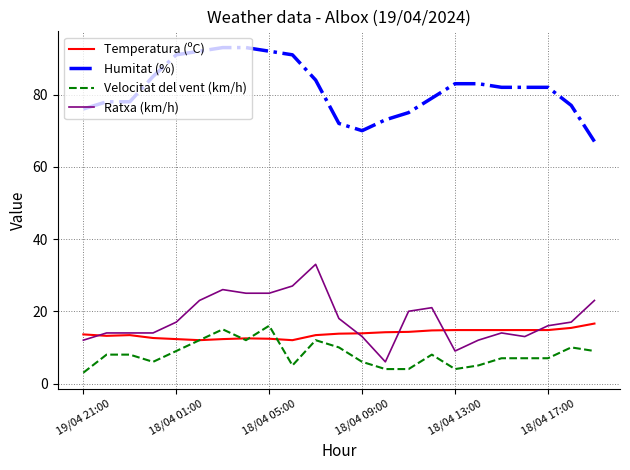

What is the average value of the Temperatura (ºC) series?

13.8